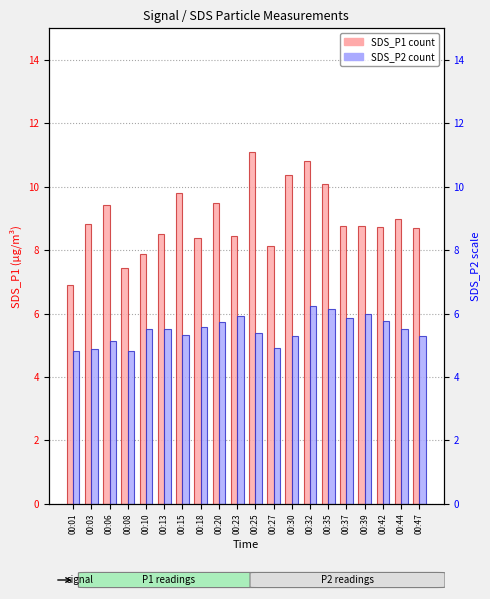

Reading left to right, transcribe all the data shown in this chart.

SDS_P1: 6.9	8.8	9.4	7.5	7.9	8.5	9.8	8.4	9.5	8.4	11.1	8.1	10.4	10.8	10.1	8.8	8.8	8.7	9.0	8.7
SDS_P2: 4.8	4.9	5.2	4.8	5.5	5.5	5.3	5.6	5.8	5.9	5.4	4.9	5.3	6.2	6.2	5.8	6.0	5.8	5.5	5.3